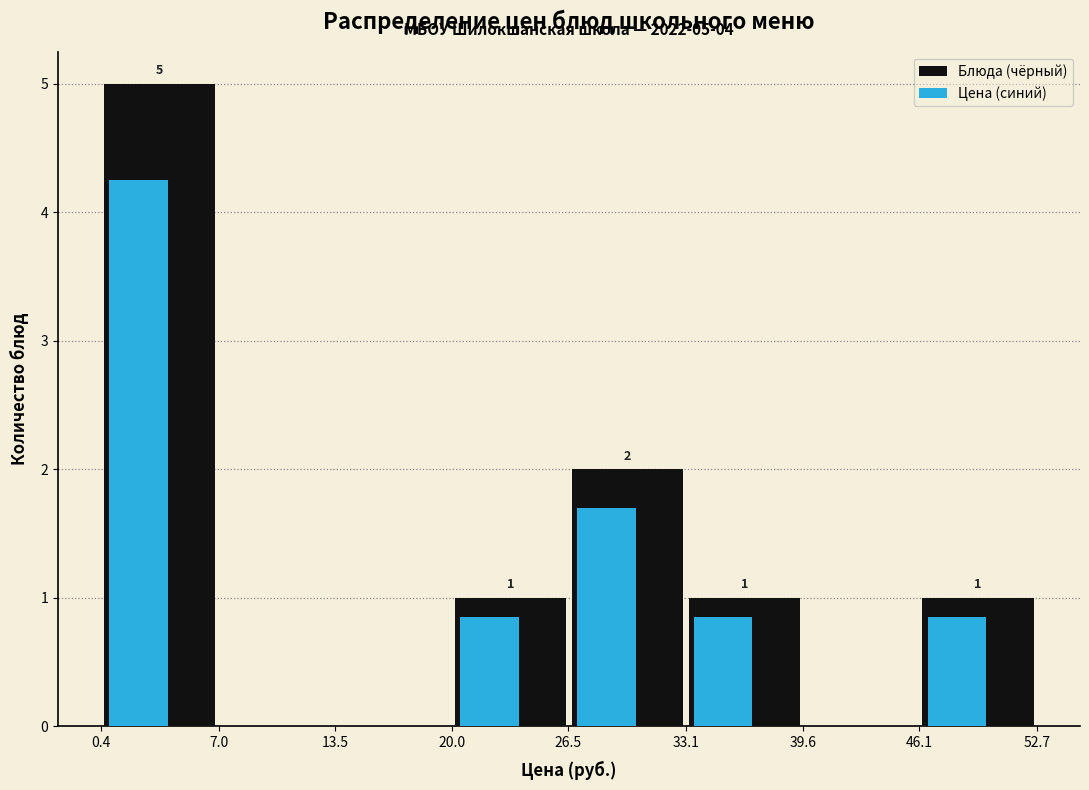

What is the sum of all Цена (синий) values?

8.5